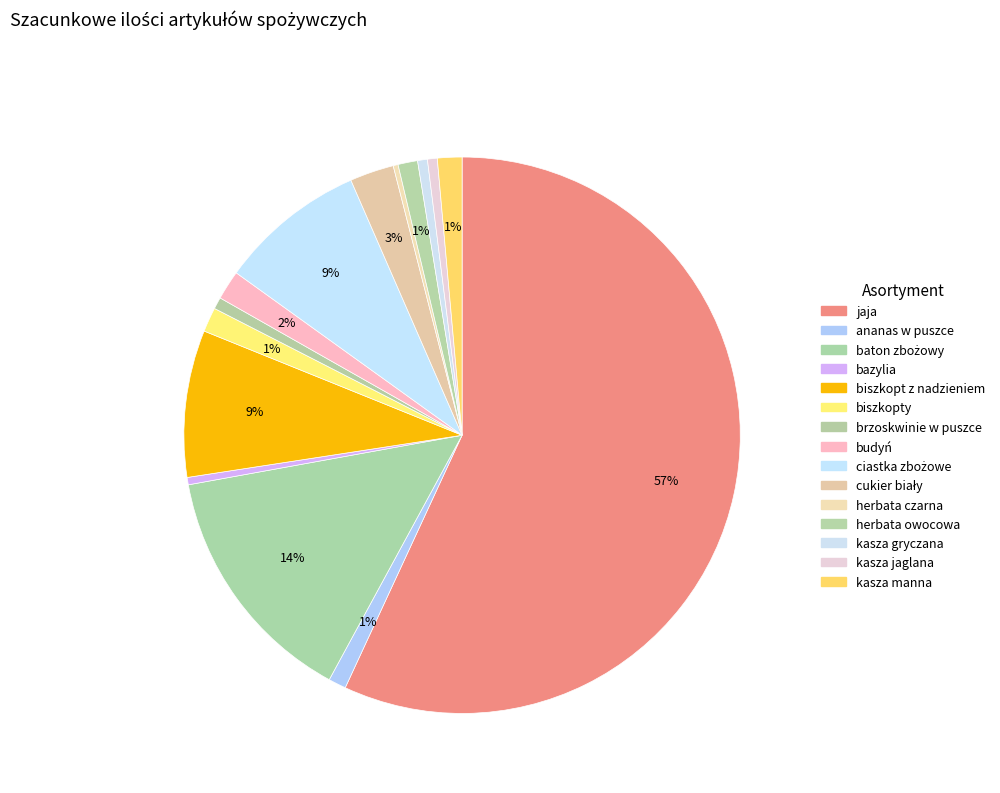

How many slices are in this pie chart?

15